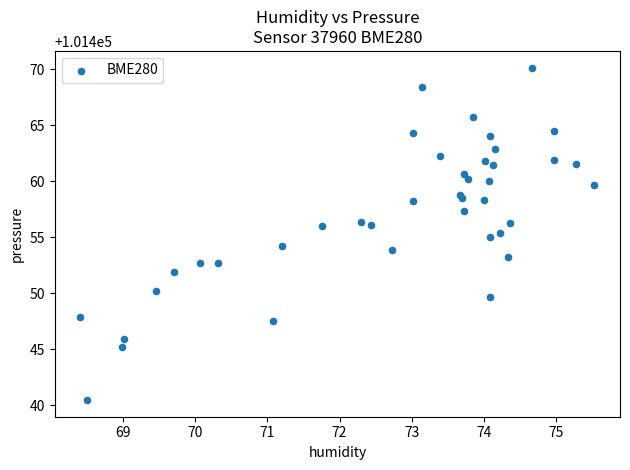

What is the range of X values (max minus min)?

7.1